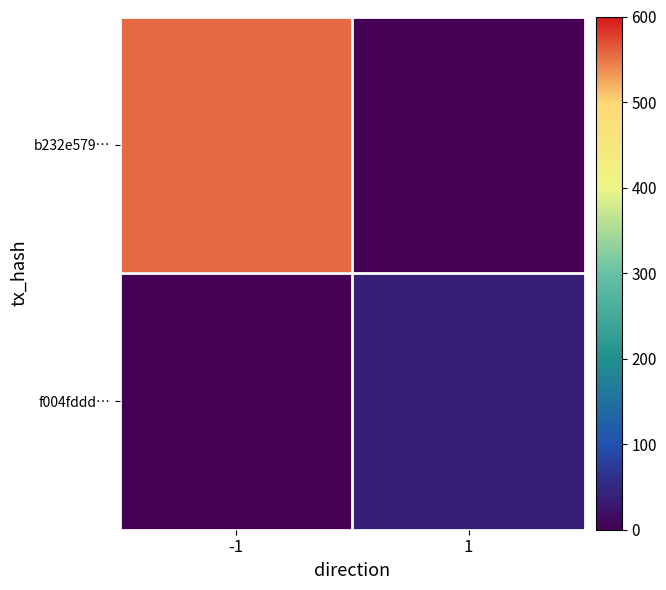

Which series has the widest spread of values?

b232e579…